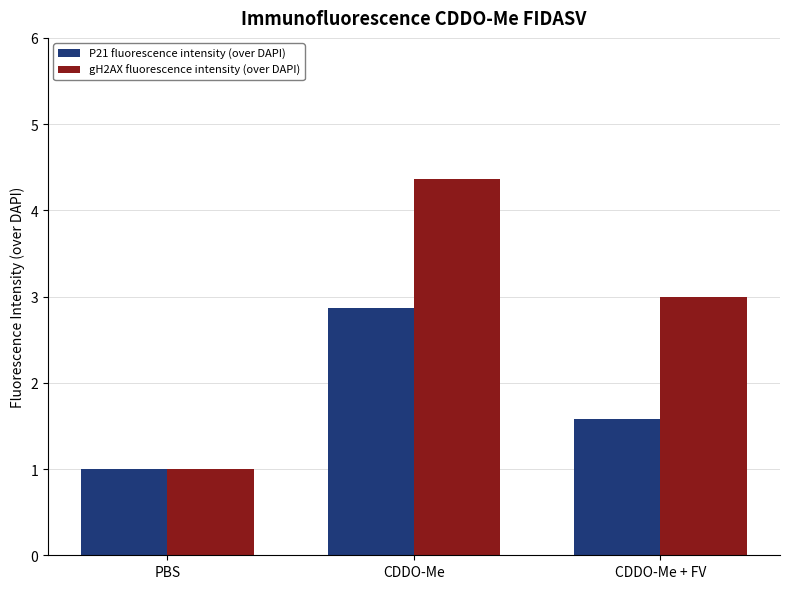

What are all the series names shown in the legend?

P21 fluorescence intensity (over DAPI), gH2AX fluorescence intensity (over DAPI)